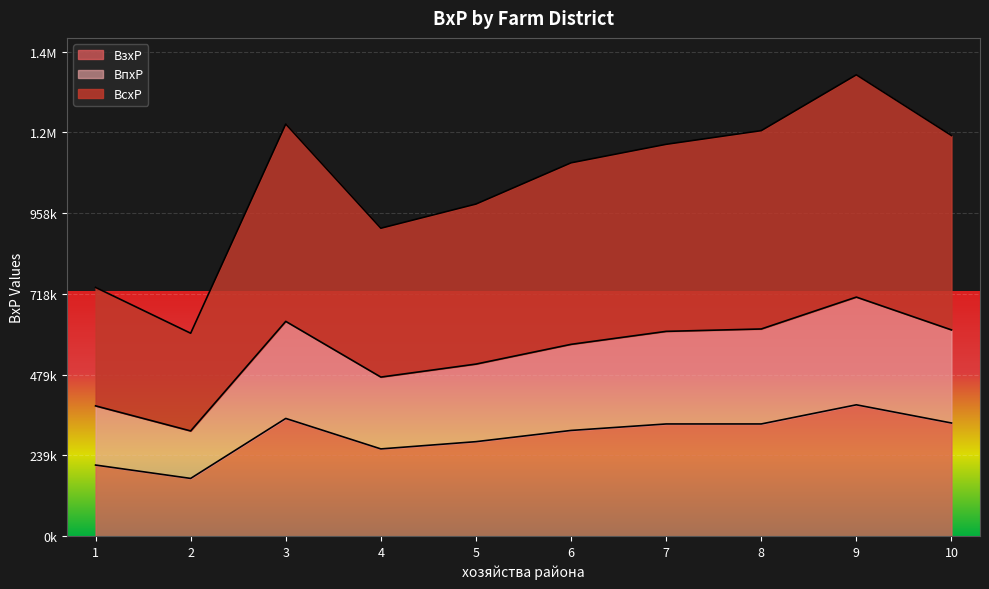

What is the difference between the maximum and minimum values in the BсxP series?

766854.2